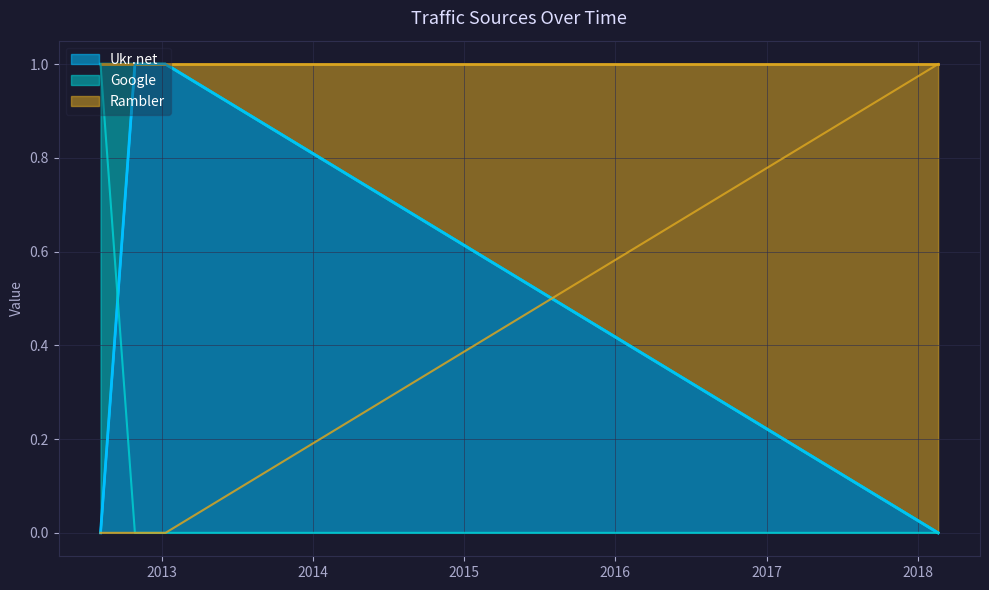

True or false: Rambler and Google cross at least once.

False